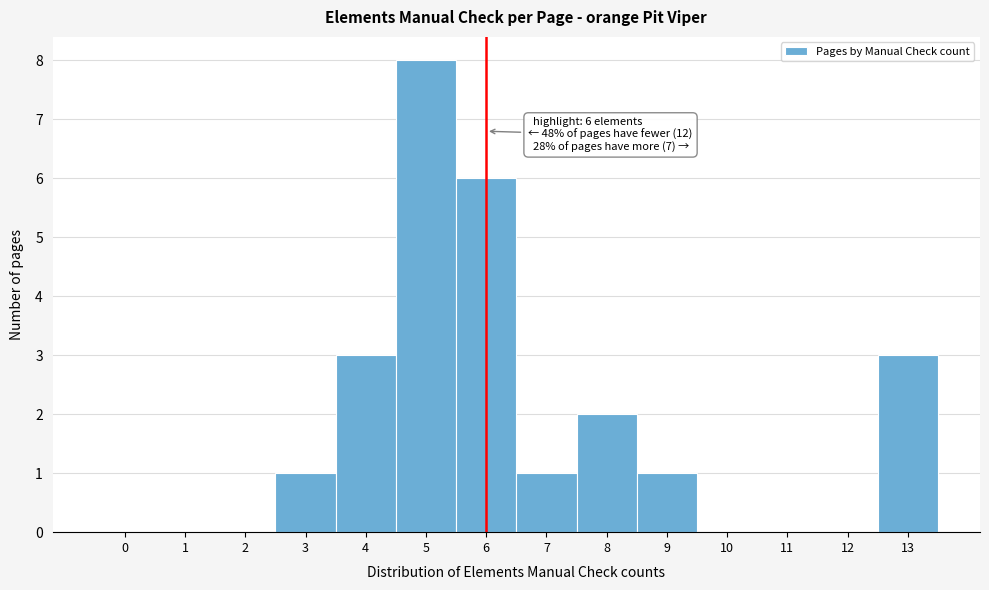

Reading left to right, what are all the values shown in this chart?

0=0	1=0	2=0	3=1	4=3	5=8	6=6	7=1	8=2	9=1	10=0	11=0	12=0	13=3